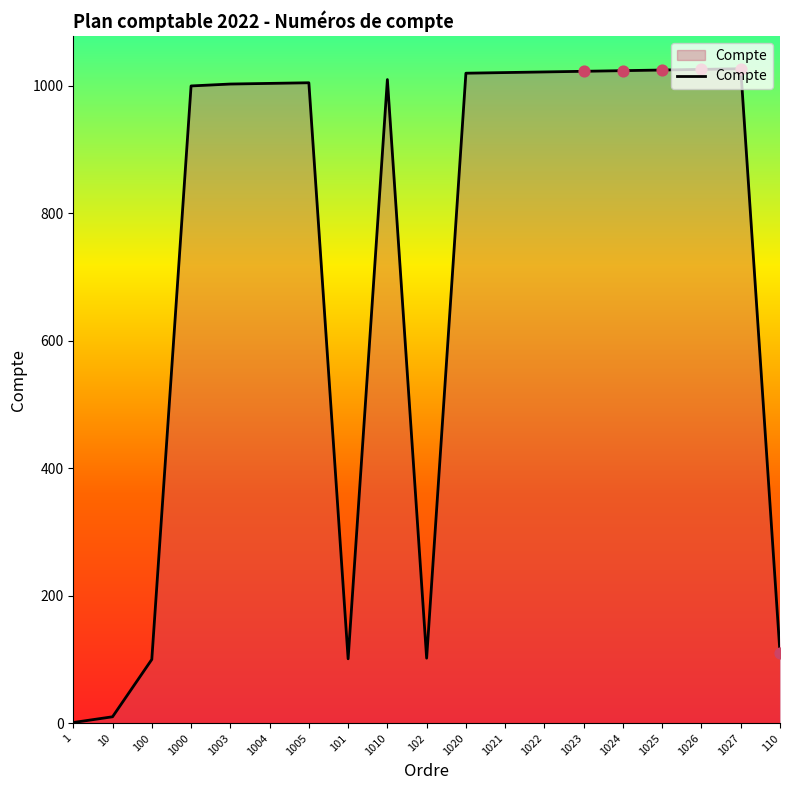

What is the ratio of the value at 1023 to the value at 1004?

1.0